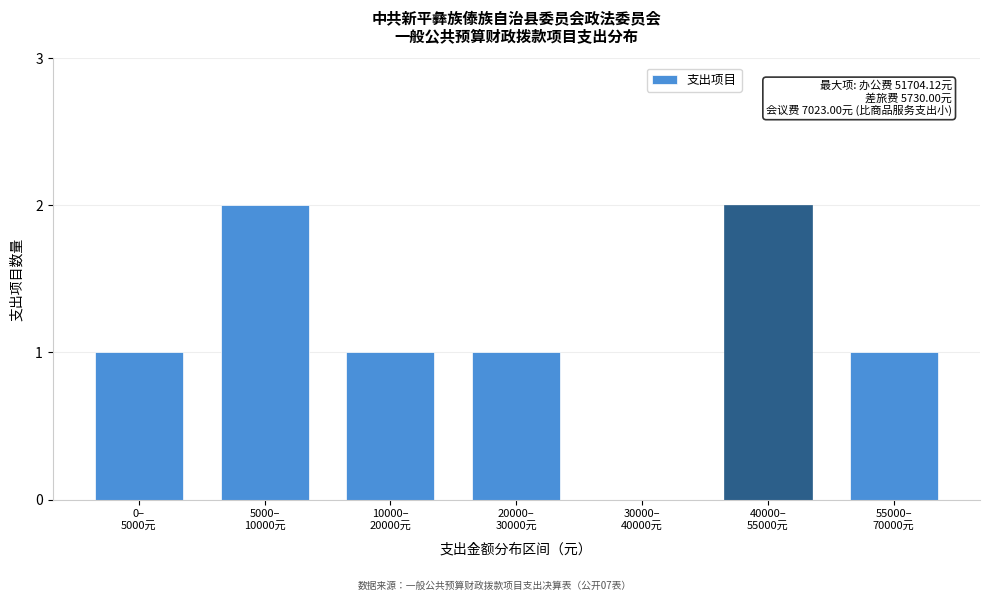

What is the sum of all values?

8